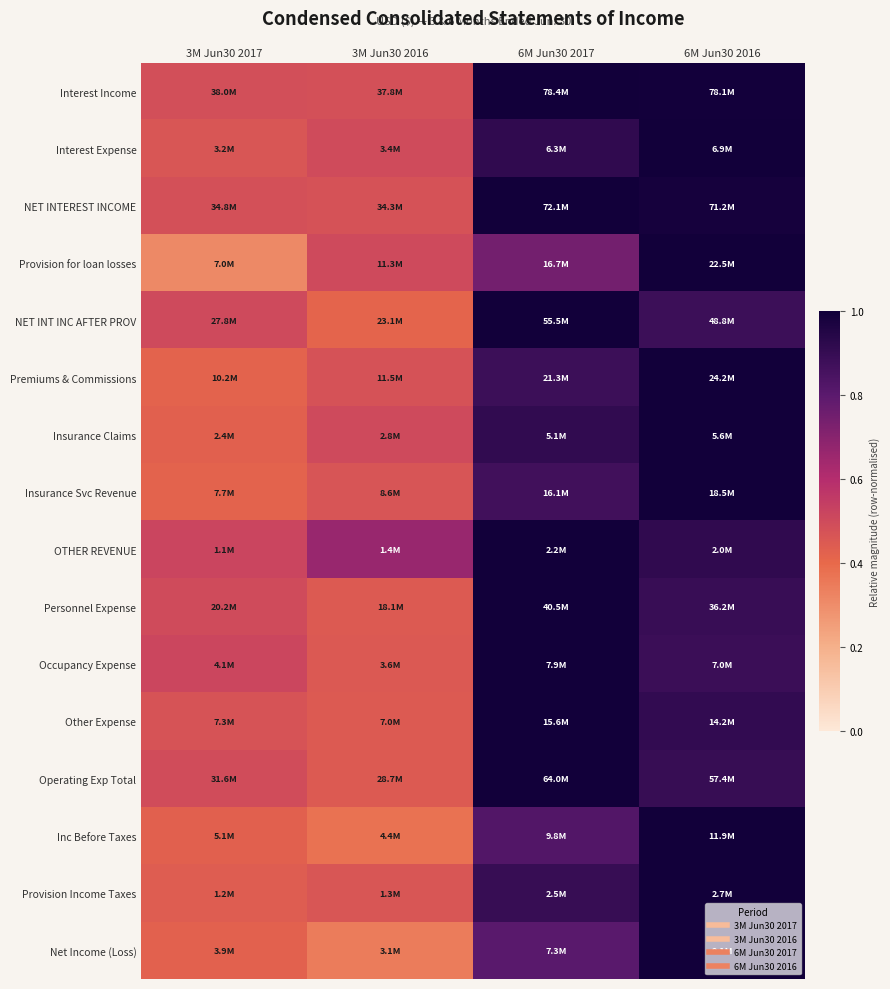

At which category is the sum across all series the highest?

6M Jun30 2016